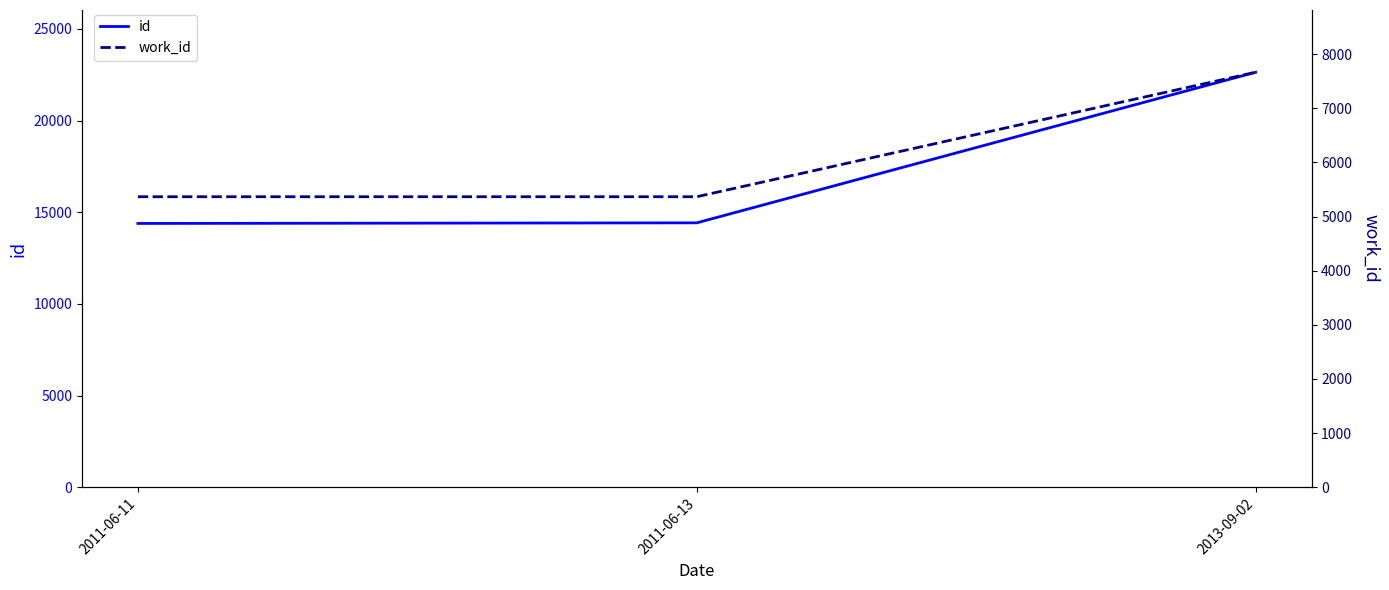

Reading left to right, what are all the values shown in this chart?

id: 2011-06-11=14392	2011-06-13=14425	2013-09-02=22640
work_id: 2011-06-11=5366	2011-06-13=5366	2013-09-02=7665